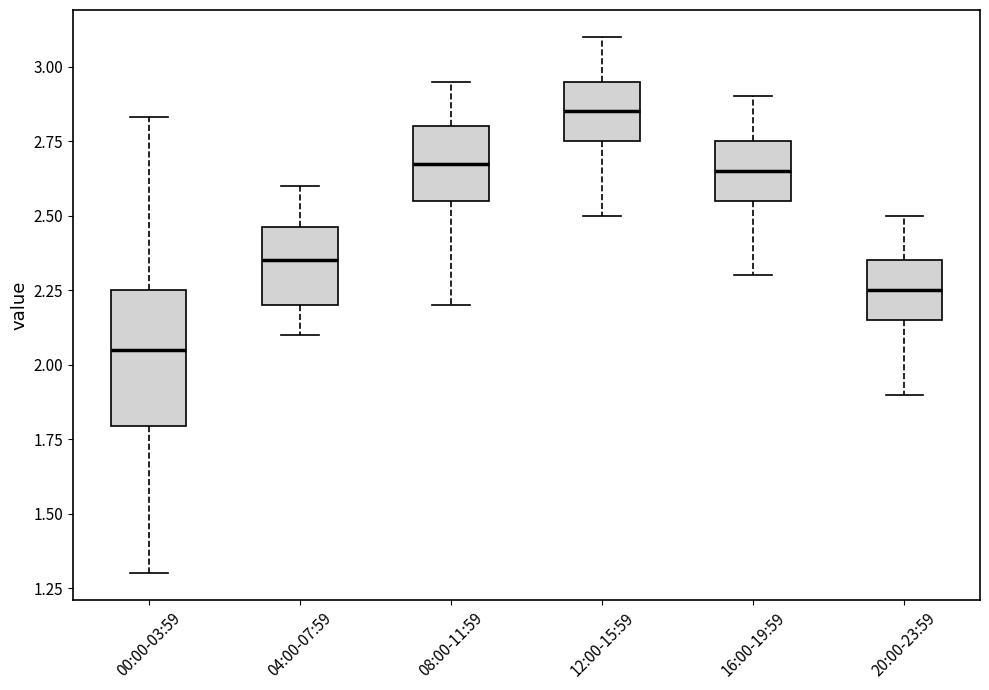

Where does the lower whisker of the box for 08:00-11:59 end on the y-axis? The values are not printed on the chart, so give them approximately, as read against the axis.

2.20